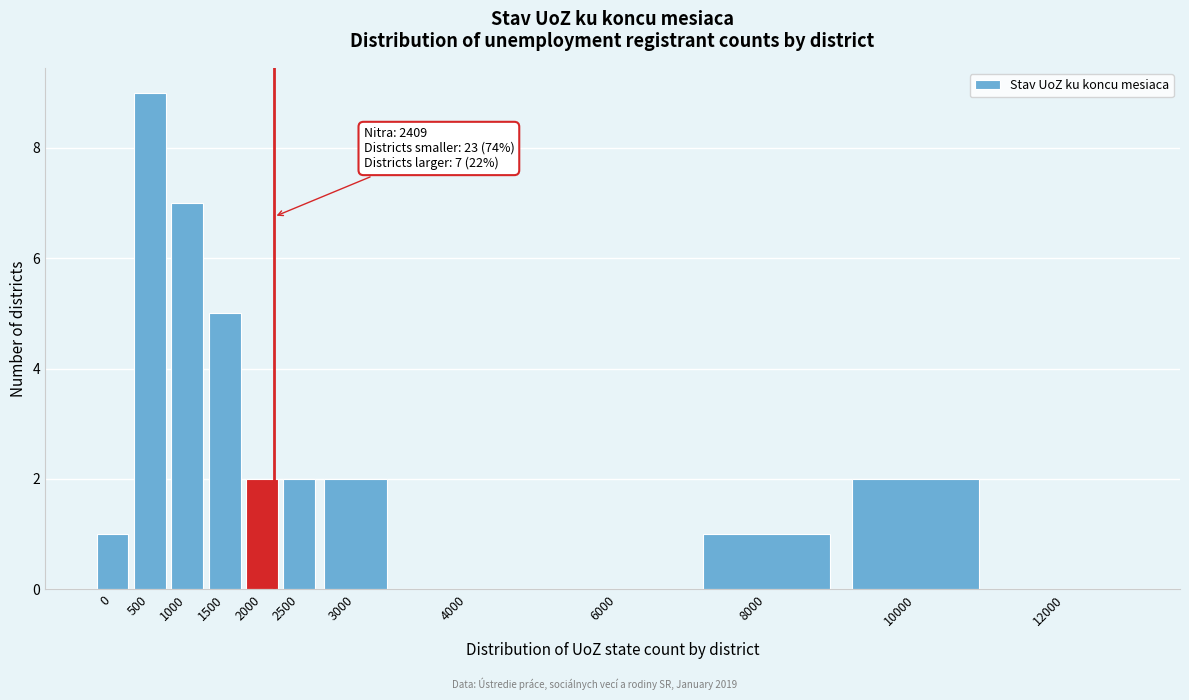

Reading left to right, extract all data points from this chart.

0=1	500=9	1000=7	1500=5	2000=2	2500=2	3000=2	4000=0	6000=0	8000=1	10000=2	12000=0